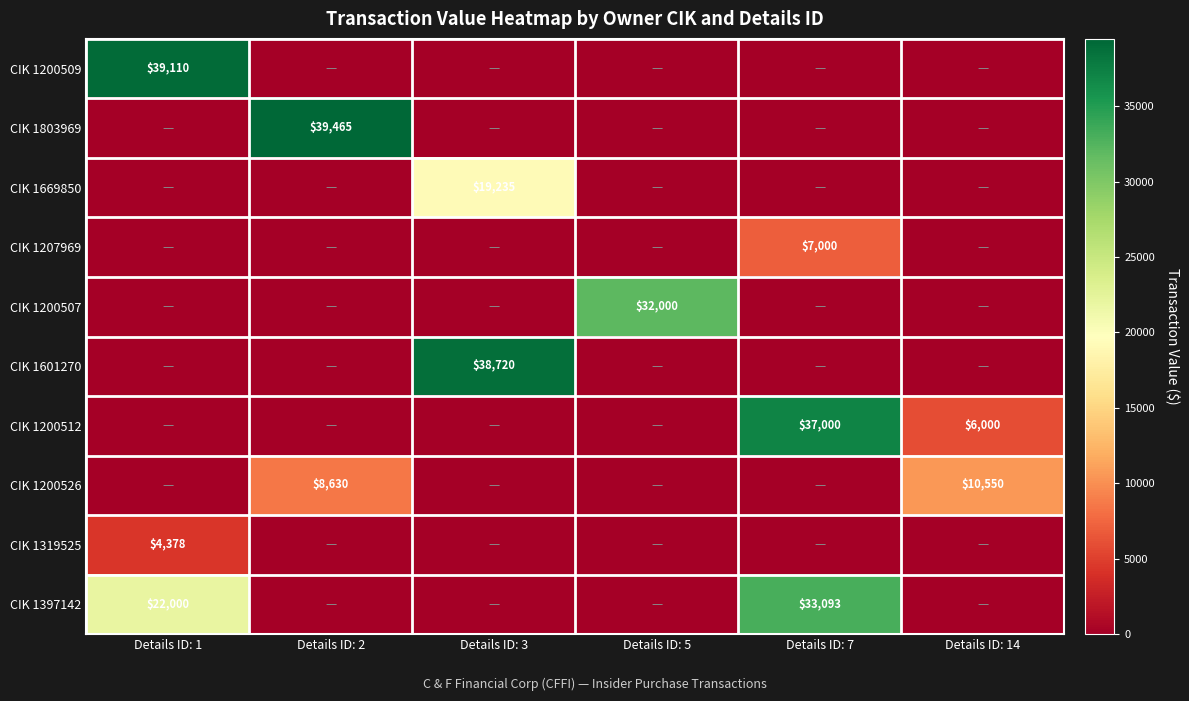

True or false: CIK 1207969 has a value of 10373 at Details ID: 7.

False